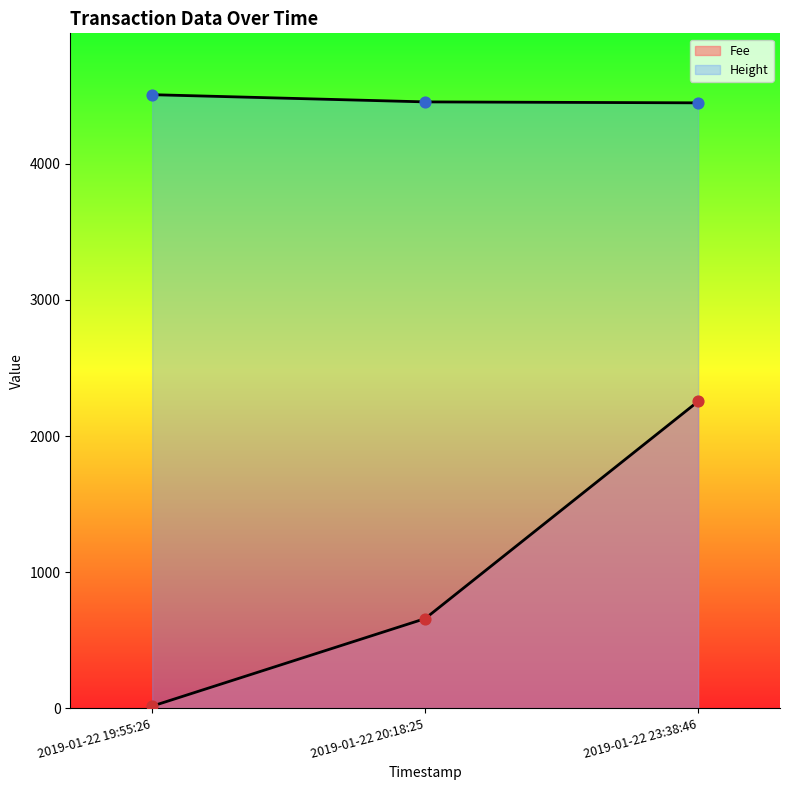

What is the total value across all series at 2019-01-22 19:55:26?

4523.5